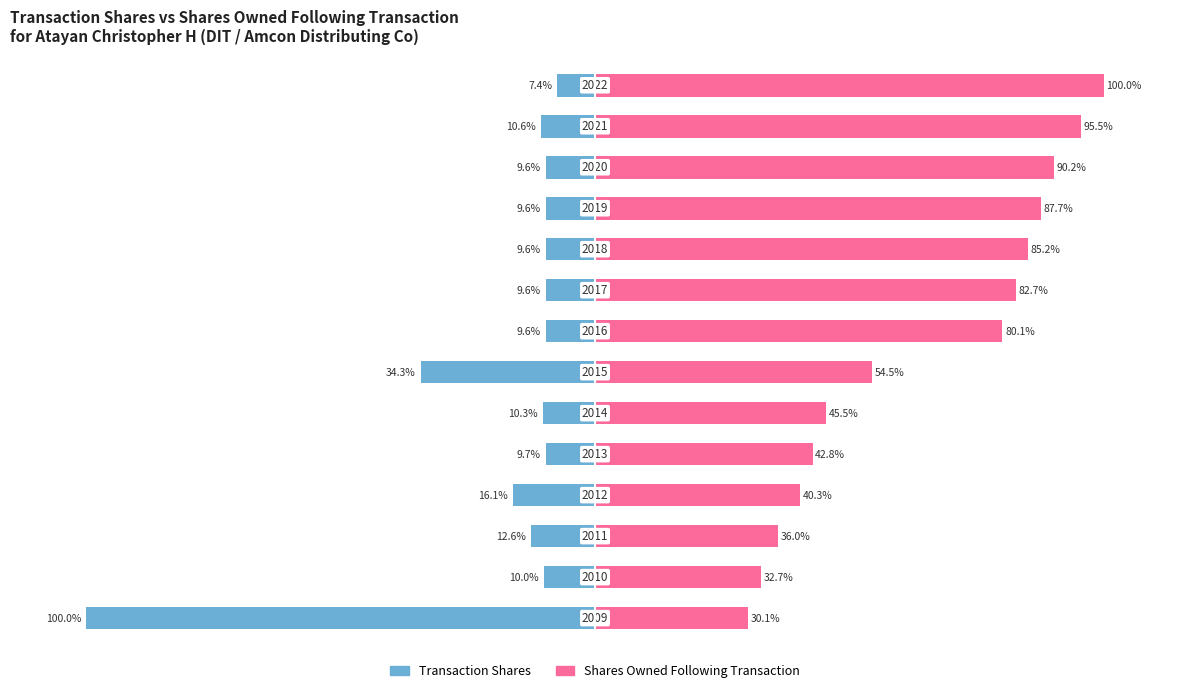

How many data points in Transaction Shares are less than -9?

13